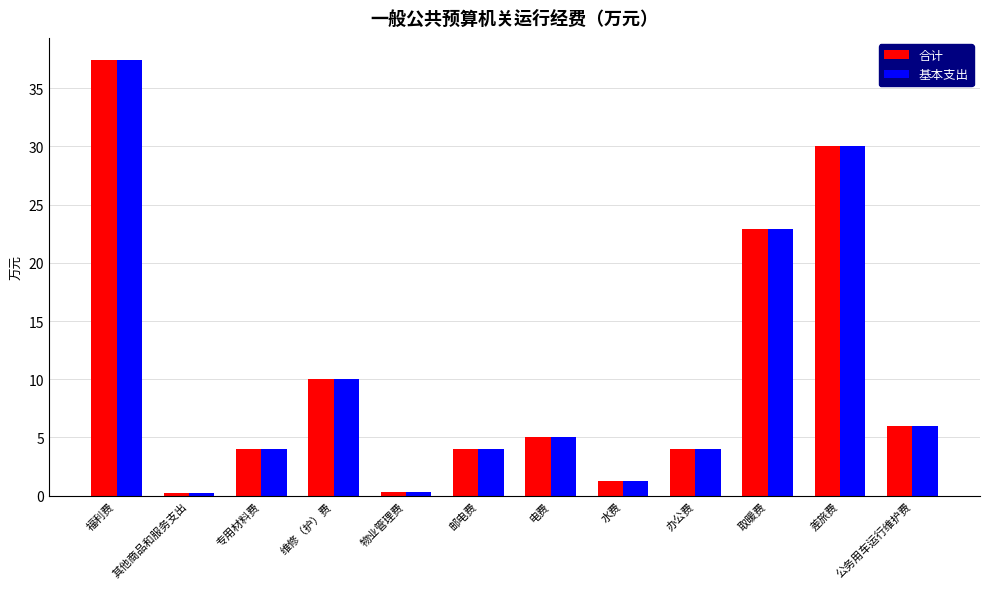

Does the chart contain any negative values?

No